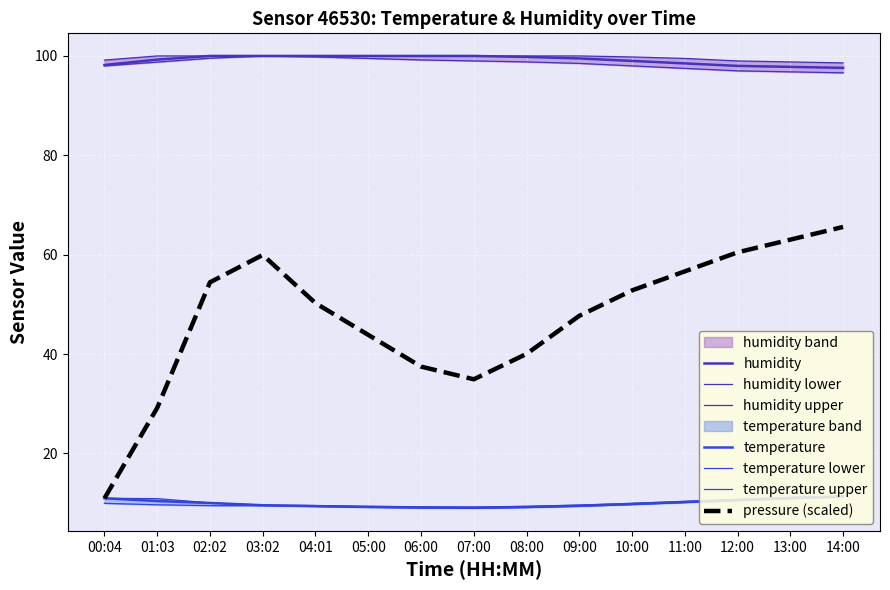

What is the sum of the temperature_upper values at 00:04 and 04:01?

20.5